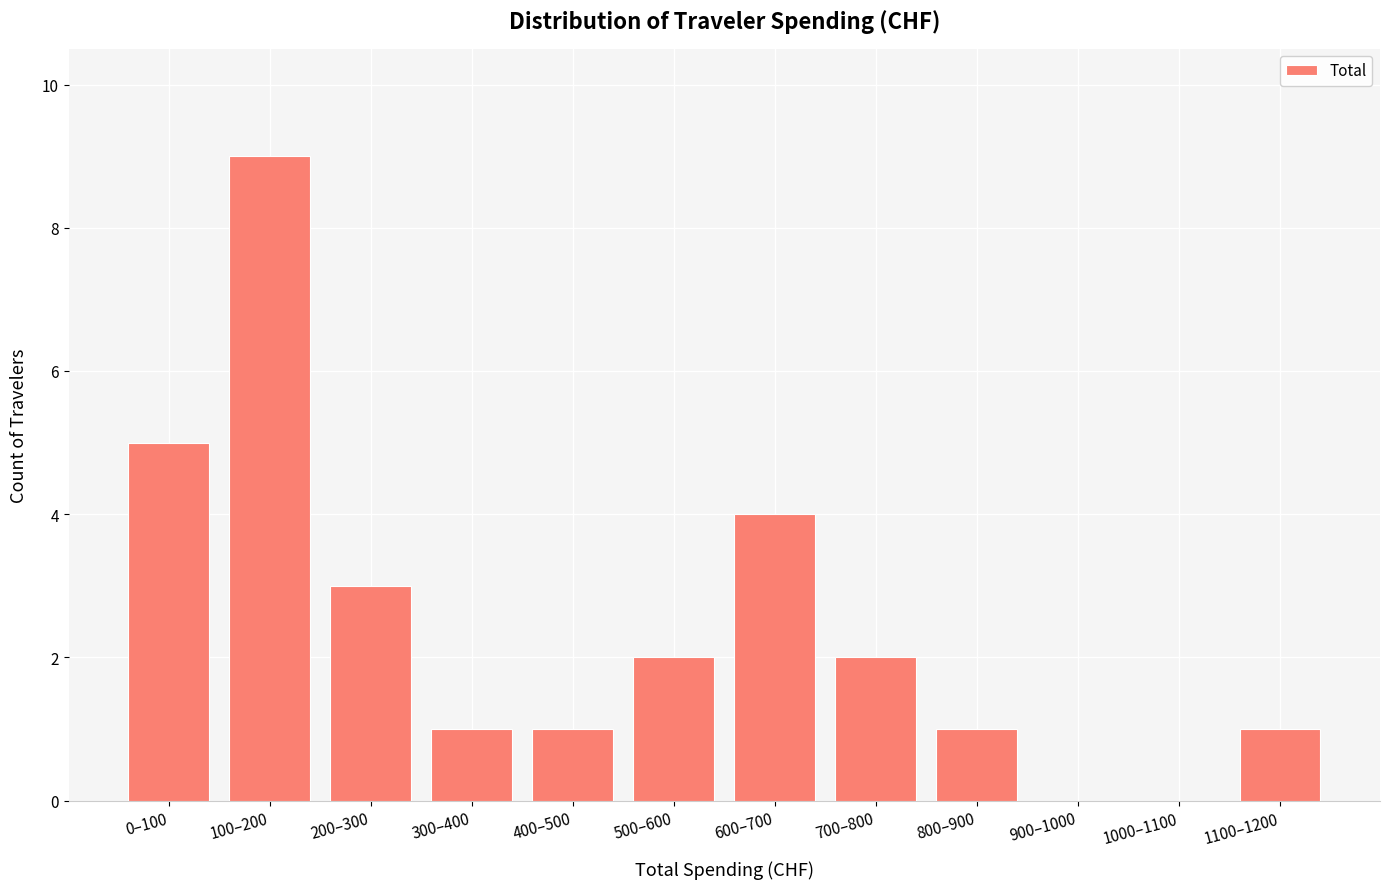

Reading left to right, transcribe all the data shown in this chart.

0–100=5	100–200=9	200–300=3	300–400=1	400–500=1	500–600=2	600–700=4	700–800=2	800–900=1	900–1000=0	1000–1100=0	1100–1200=1